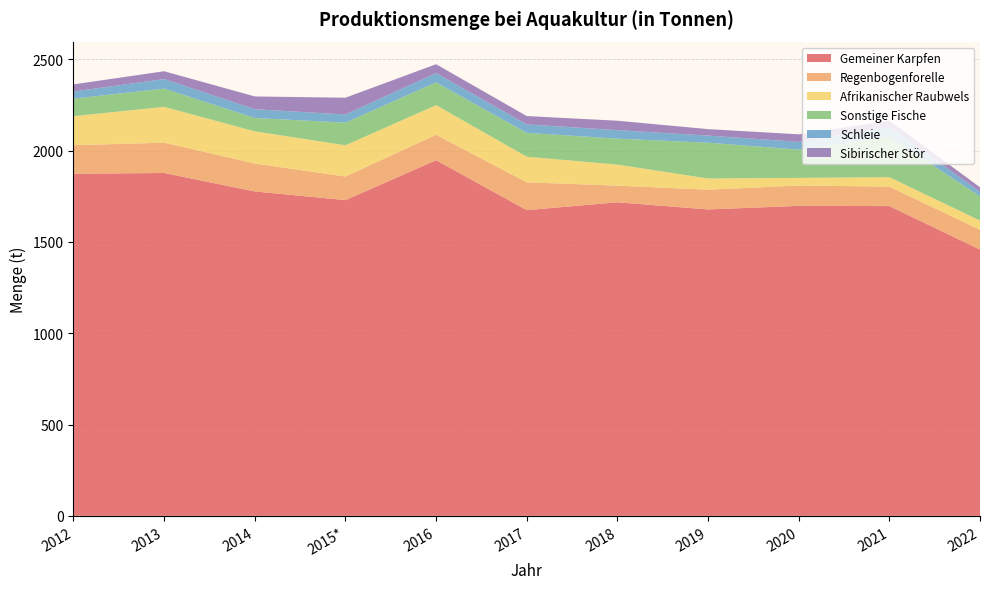

Reading left to right, transcribe all the data shown in this chart.

Gemeiner Karpfen: 1873.0	1877.0	1776.0	1728.5	1947.1	1673.5	1716.7	1677.4	1697.0	1695.8	1458.0
Regenbogenforelle: 156.0	166.0	153.0	129.0	139.0	152.4	91.1	108.0	111.3	106.5	108.1
Afrikanischer Raubwels: 159.0	196.0	176.0	171.0	162.4	140.2	114.9	61.4	41.8	51.9	50.4
Sonstige Fische: 96.0	100.0	73.0	124.0	124.3	130.6	142.2	195.8	154.9	221.6	132.8
Schleie: 39.0	52.0	48.0	44.8	51.0	46.2	46.6	39.0	42.3	53.2	24.8
Sibirischer Stör: 39.0	43.0	70.0	91.8	48.7	45.8	51.5	35.4	41.3	34.5	24.8